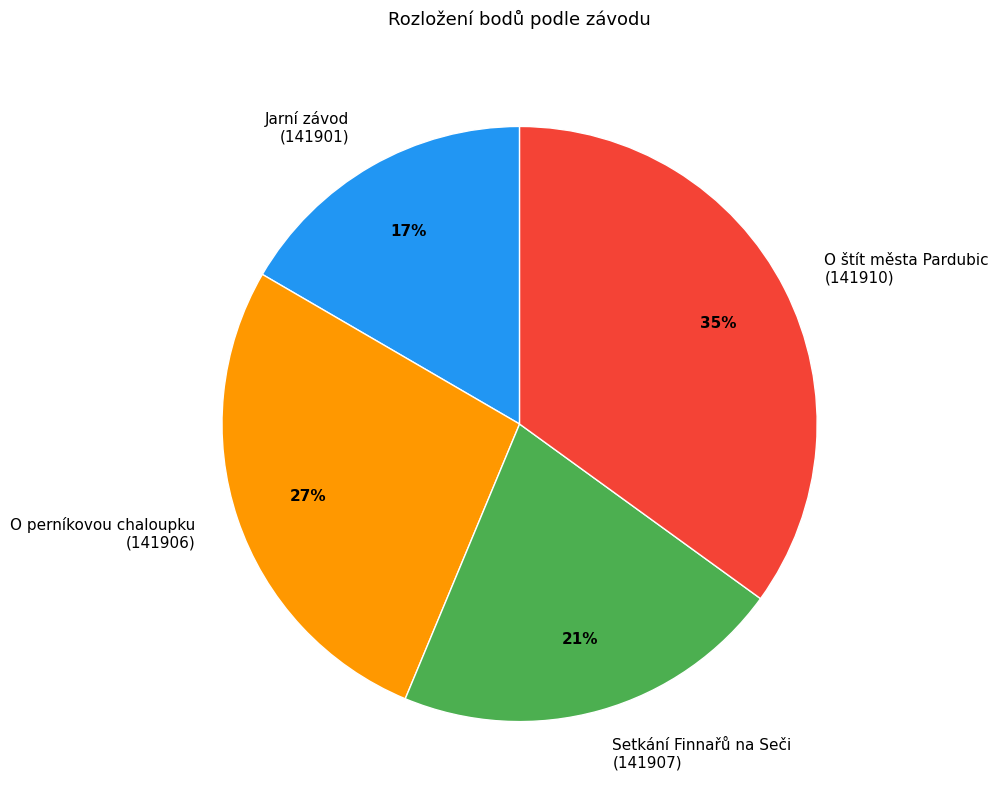

What is the ratio of the value at O perníkovou chaloupku (141906) to the value at Setkání Finnařů na Seči (141907)?

1.3